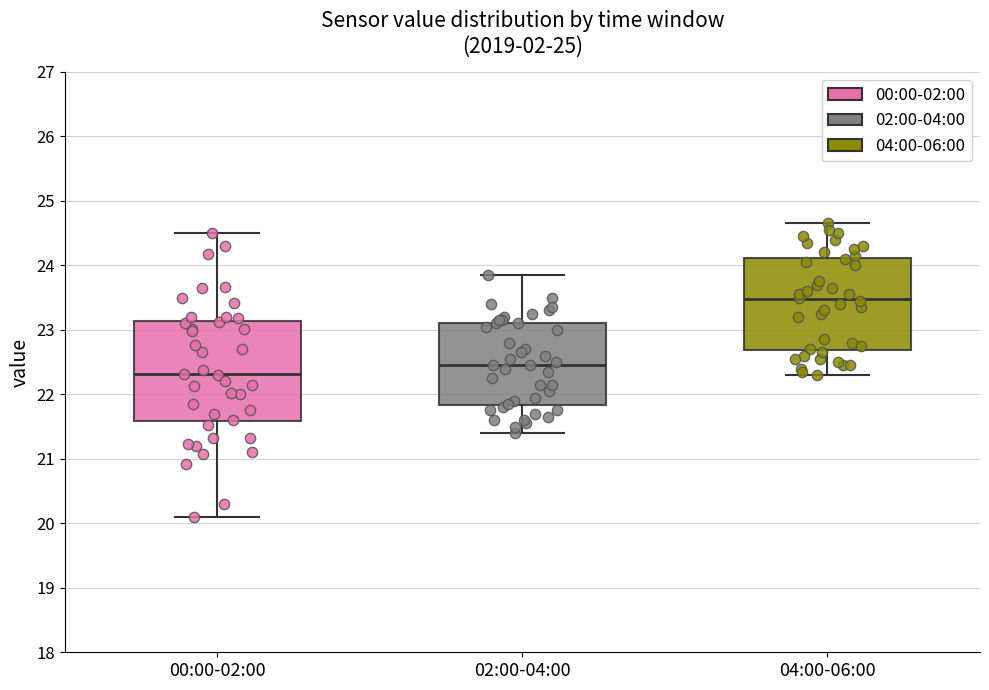

Reading left to right, read every box against the y-axis: the position of its median line, the range the box covers, and the ends of its whiskers. The values are not printed on the chart, so give them approximately, as read against the axis.

00:00-02:00: median 22.3, box 21.6 to 23.1, whiskers 20.1 to 24.5
02:00-04:00: median 22.5, box 21.8 to 23.1, whiskers 21.4 to 23.9
04:00-06:00: median 23.5, box 22.7 to 24.1, whiskers 22.3 to 24.7